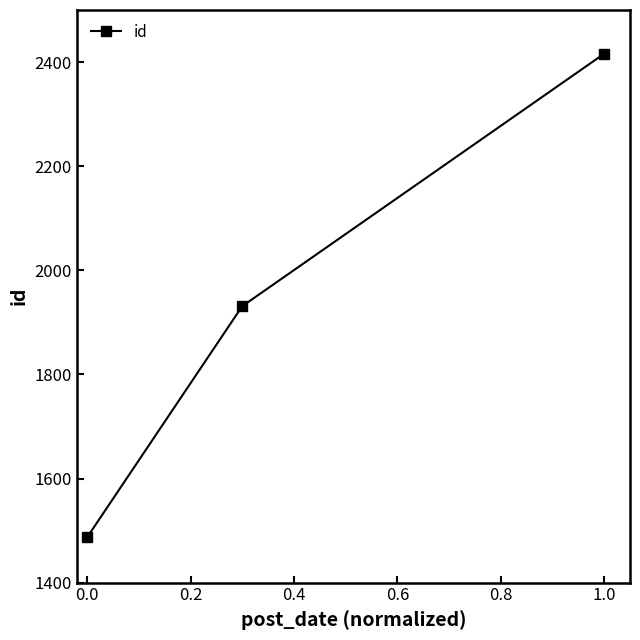

What is the greatest value displayed?

2416